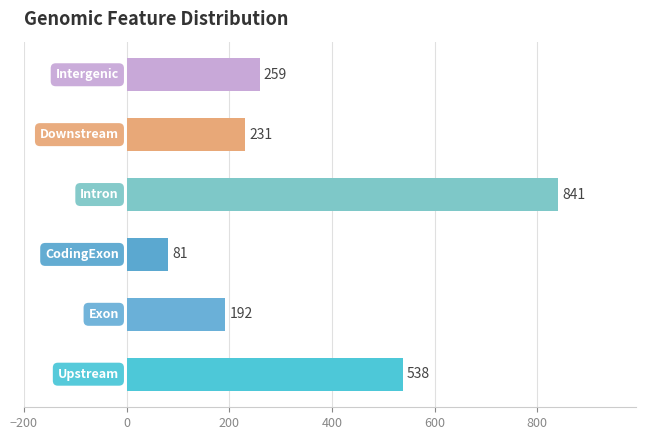

What is the difference between the second highest and minimum values?

457